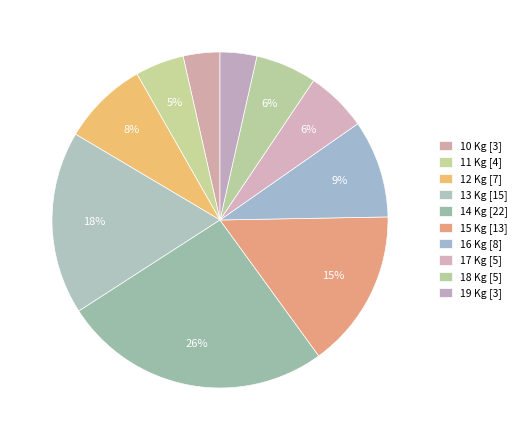

Count the number of slices in the pie.

10